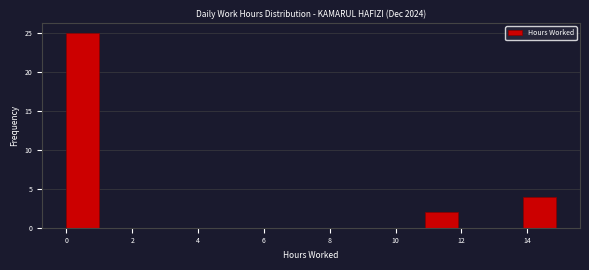

What is the height of the bar covering 13.8 to 14.8 on the x-axis? Neither the bar edges nor the heights are printed on the chart, so give them approximately, as read against the axes.

4